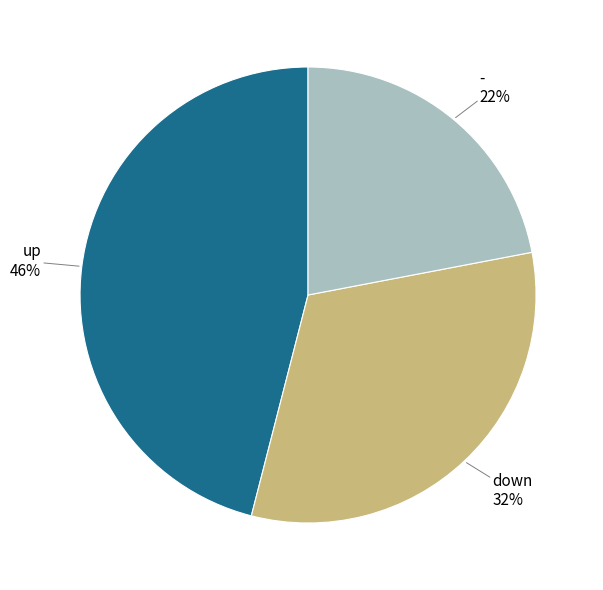

To the nearest percent, what is the average slice percentage?

33%